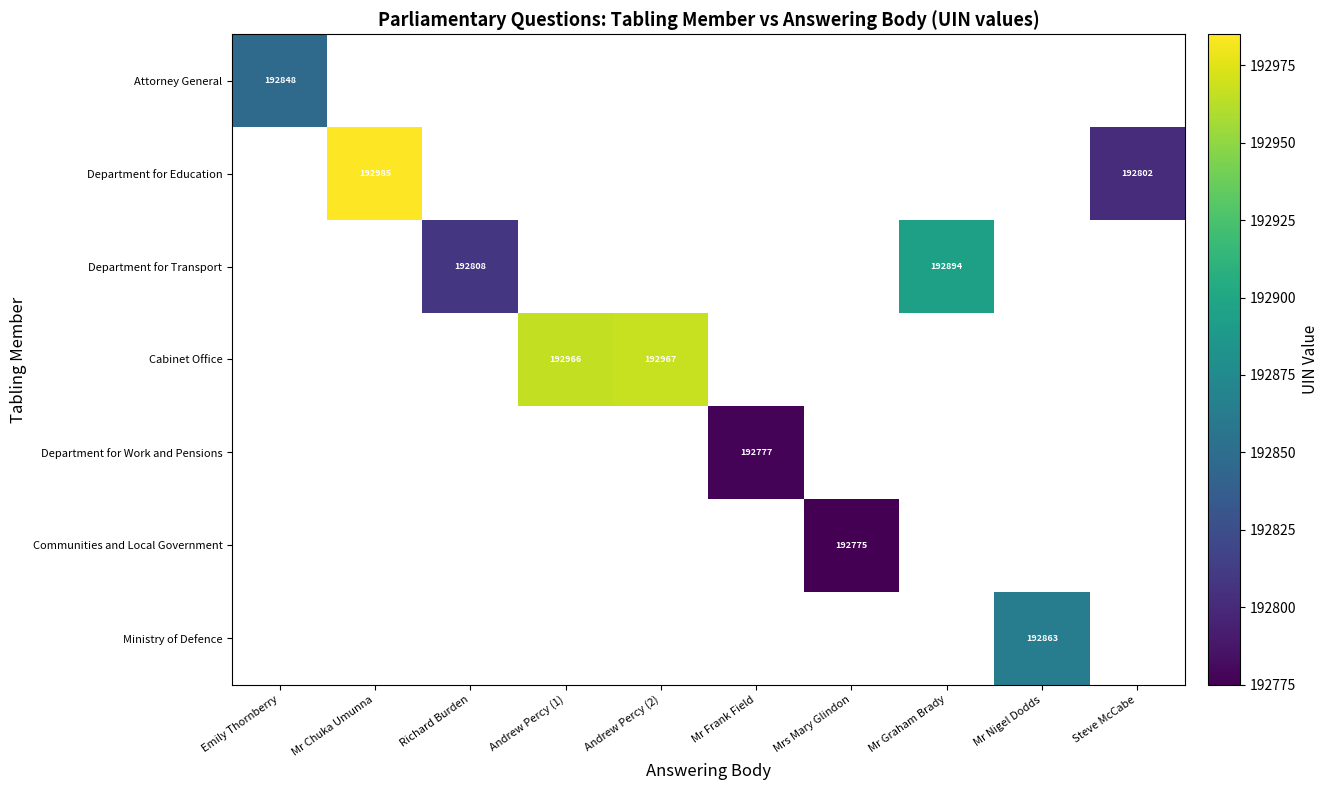

Is it true that Ministry of Defence equals 306541 at Mr Nigel Dodds?

False